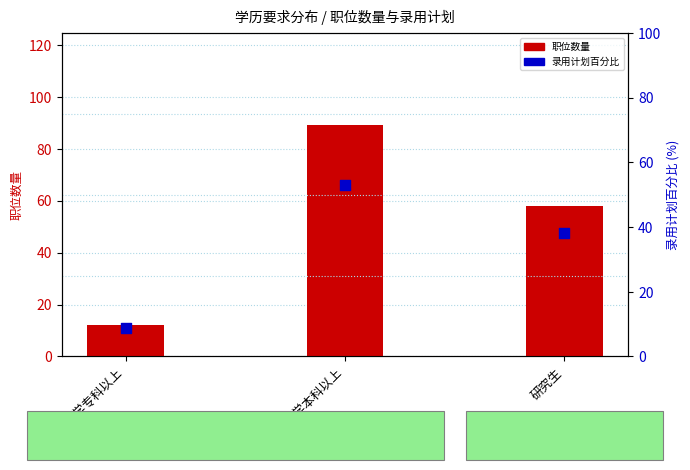

What is the total value across all series at 大学本科以上?

141.9